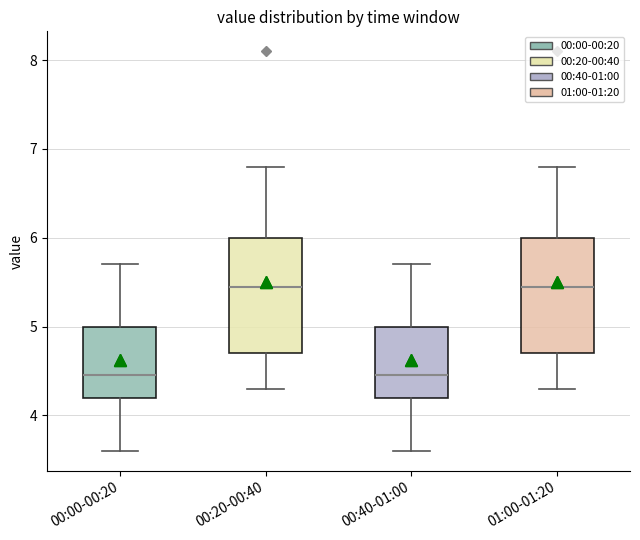

Reading left to right, read every box against the y-axis: the position of its median line, the range the box covers, and the ends of its whiskers. The values are not printed on the chart, so give them approximately, as read against the axis.

00:00-00:20: median 4.5, box 4.2 to 5.0, whiskers 3.6 to 5.7
00:20-00:40: median 5.5, box 4.7 to 6.0, whiskers 4.3 to 6.8
00:40-01:00: median 4.5, box 4.2 to 5.0, whiskers 3.6 to 5.7
01:00-01:20: median 5.5, box 4.7 to 6.0, whiskers 4.3 to 6.8